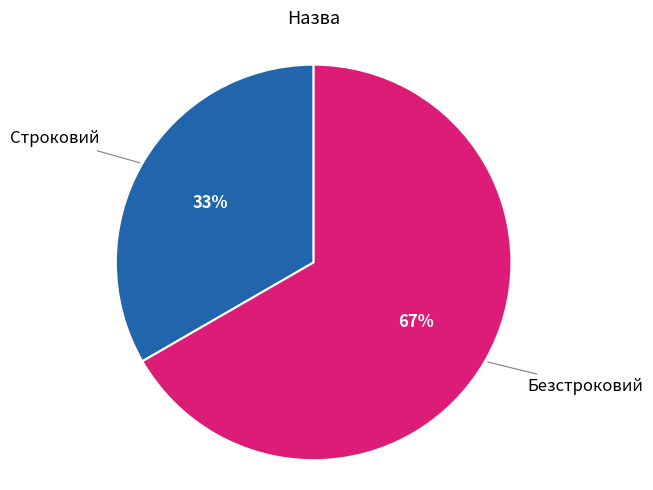

Which category accounts for the majority?

Безстроковий